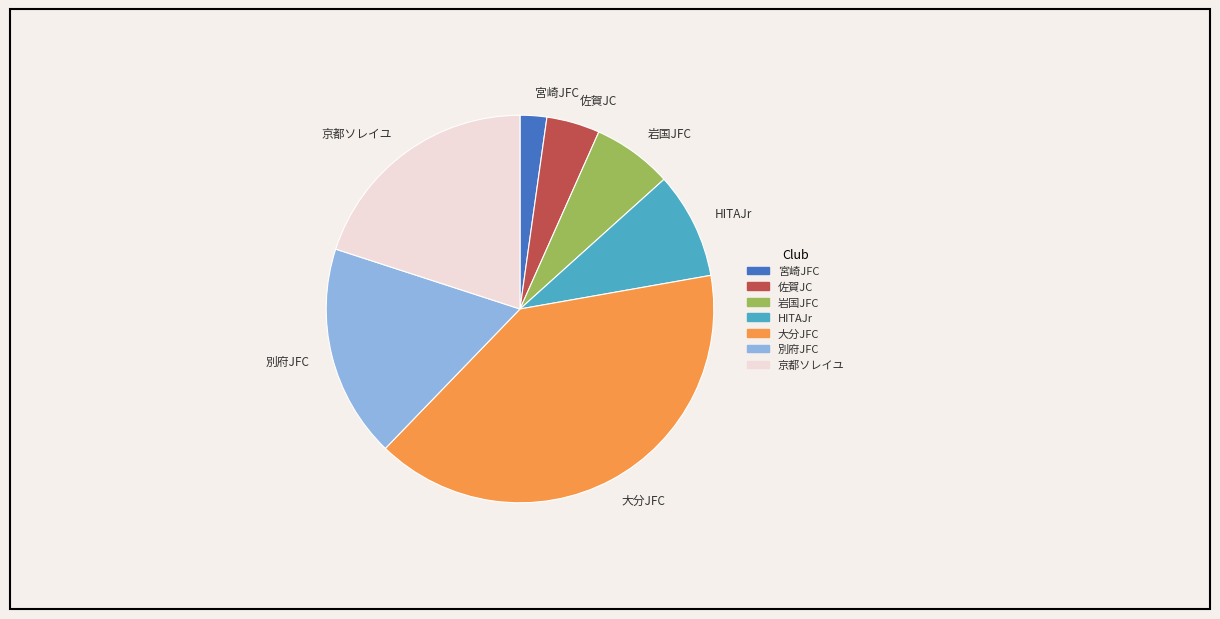

How many slices are in this pie chart?

7